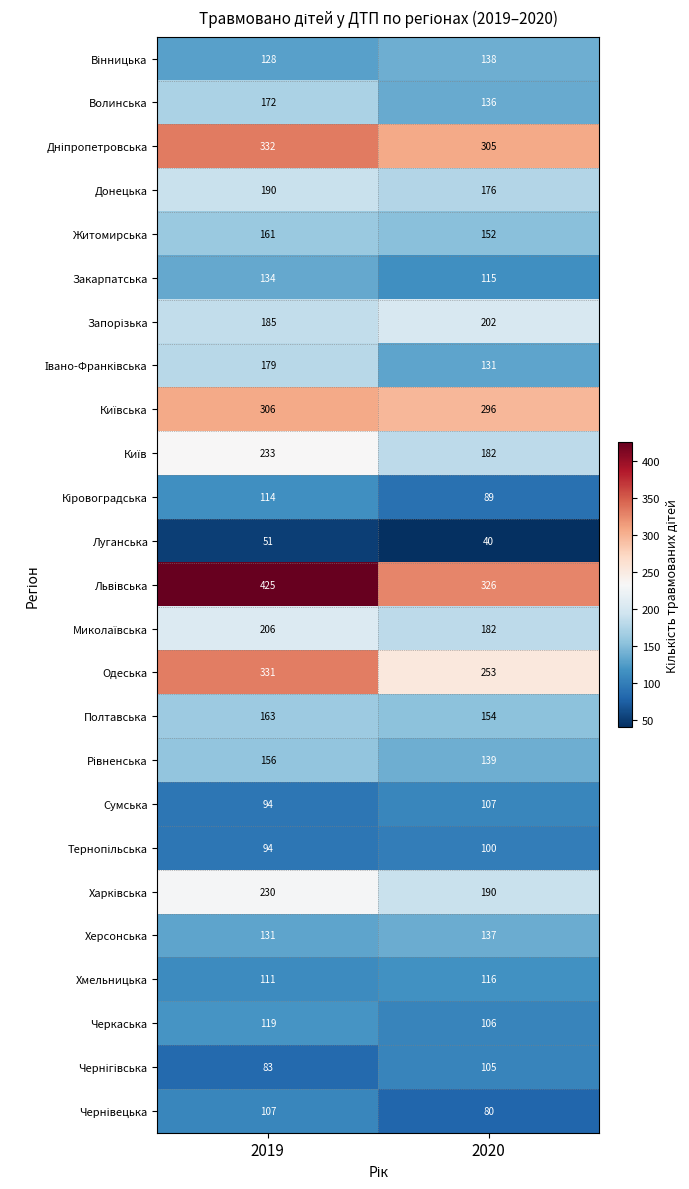

Rank the categories by Сумська value from lowest to highest.

2019, 2020